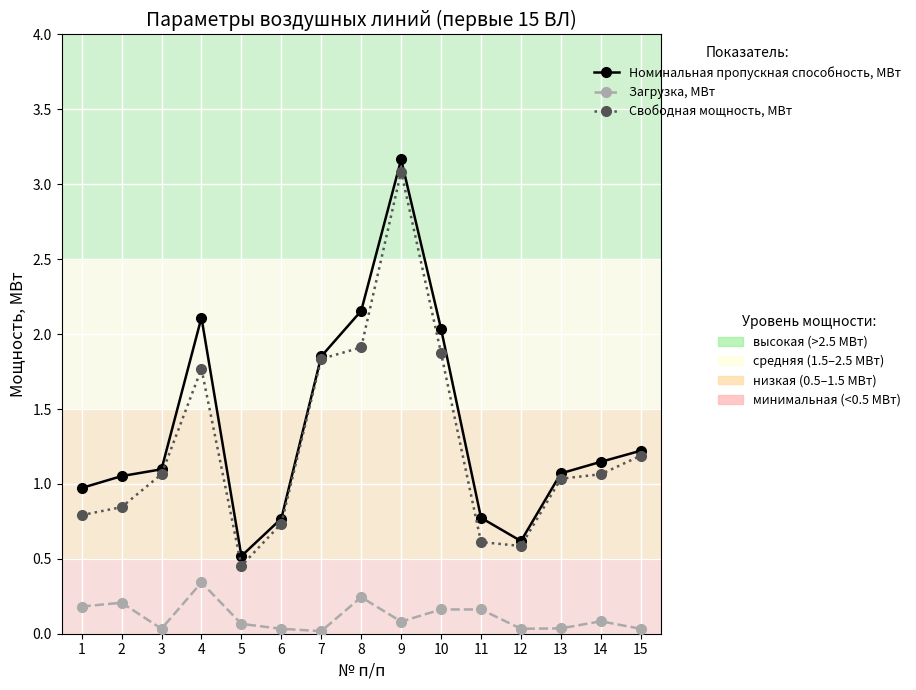

Count the number of categories in the chart.

15